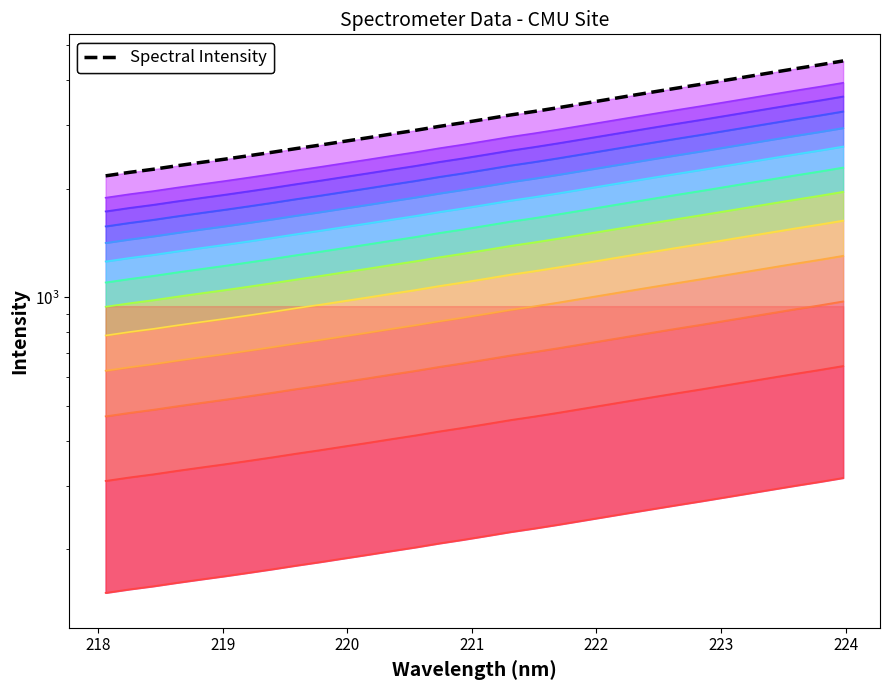

Rank the categories by value from highest to lowest.

223.9802, 223.7895, 223.5987, 223.408, 223.2172, 223.0264, 222.8355, 222.6447, 222.4538, 222.263, 222.0721, 221.8812, 221.6902, 221.4993, 221.3083, 221.1174, 220.9264, 220.7354, 220.5444, 220.3533, 220.1623, 219.9712, 219.7801, 219.589, 219.3979, 219.2067, 219.0156, 218.8244, 218.6332, 218.442, 218.2508, 218.0596